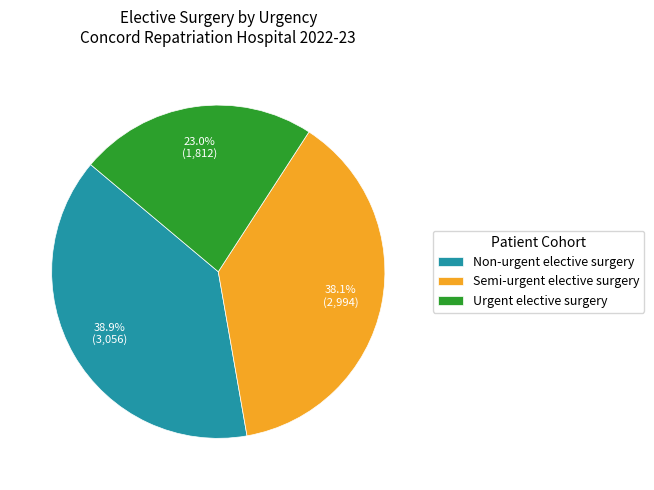

Approximately how many times larger is the value at Non-urgent elective surgery compared to Urgent elective surgery?

1.7